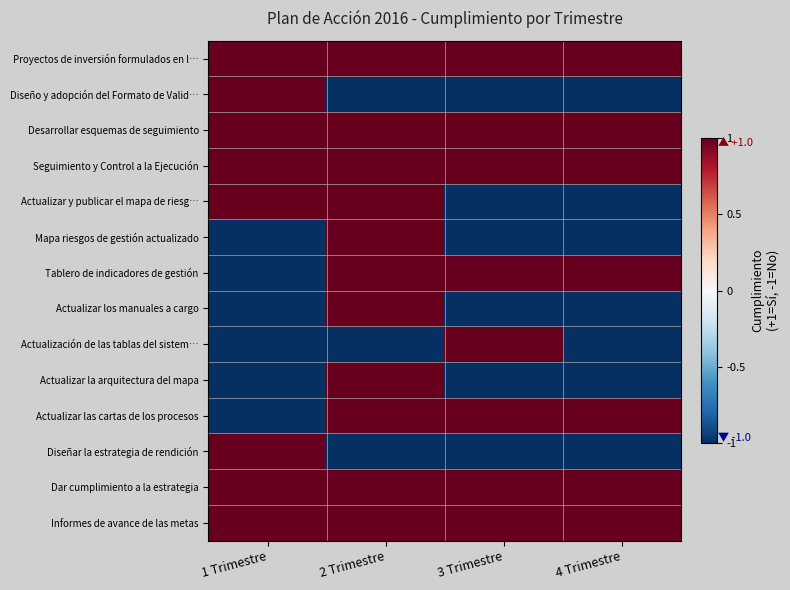

Reading right to left, transcribe all the data shown in this chart.

Proyectos de inversión formulados en l…: 4 Trimestre=1	3 Trimestre=1	2 Trimestre=1	1 Trimestre=1
Diseño y adopción del Formato de Valid…: 4 Trimestre=-1	3 Trimestre=-1	2 Trimestre=-1	1 Trimestre=1
Desarrollar esquemas de seguimiento: 4 Trimestre=1	3 Trimestre=1	2 Trimestre=1	1 Trimestre=1
Seguimiento y Control a la Ejecución: 4 Trimestre=1	3 Trimestre=1	2 Trimestre=1	1 Trimestre=1
Actualizar y publicar el mapa de riesg…: 4 Trimestre=-1	3 Trimestre=-1	2 Trimestre=1	1 Trimestre=1
Mapa riesgos de gestión actualizado: 4 Trimestre=-1	3 Trimestre=-1	2 Trimestre=1	1 Trimestre=-1
Tablero de indicadores de gestión: 4 Trimestre=1	3 Trimestre=1	2 Trimestre=1	1 Trimestre=-1
Actualizar los manuales a cargo: 4 Trimestre=-1	3 Trimestre=-1	2 Trimestre=1	1 Trimestre=-1
Actualización de las tablas del sistem…: 4 Trimestre=-1	3 Trimestre=1	2 Trimestre=-1	1 Trimestre=-1
Actualizar la arquitectura del mapa: 4 Trimestre=-1	3 Trimestre=-1	2 Trimestre=1	1 Trimestre=-1
Actualizar las cartas de los procesos: 4 Trimestre=1	3 Trimestre=1	2 Trimestre=1	1 Trimestre=-1
Diseñar la estrategia de rendición: 4 Trimestre=-1	3 Trimestre=-1	2 Trimestre=-1	1 Trimestre=1
Dar cumplimiento a la estrategia: 4 Trimestre=1	3 Trimestre=1	2 Trimestre=1	1 Trimestre=1
Informes de avance de las metas: 4 Trimestre=1	3 Trimestre=1	2 Trimestre=1	1 Trimestre=1